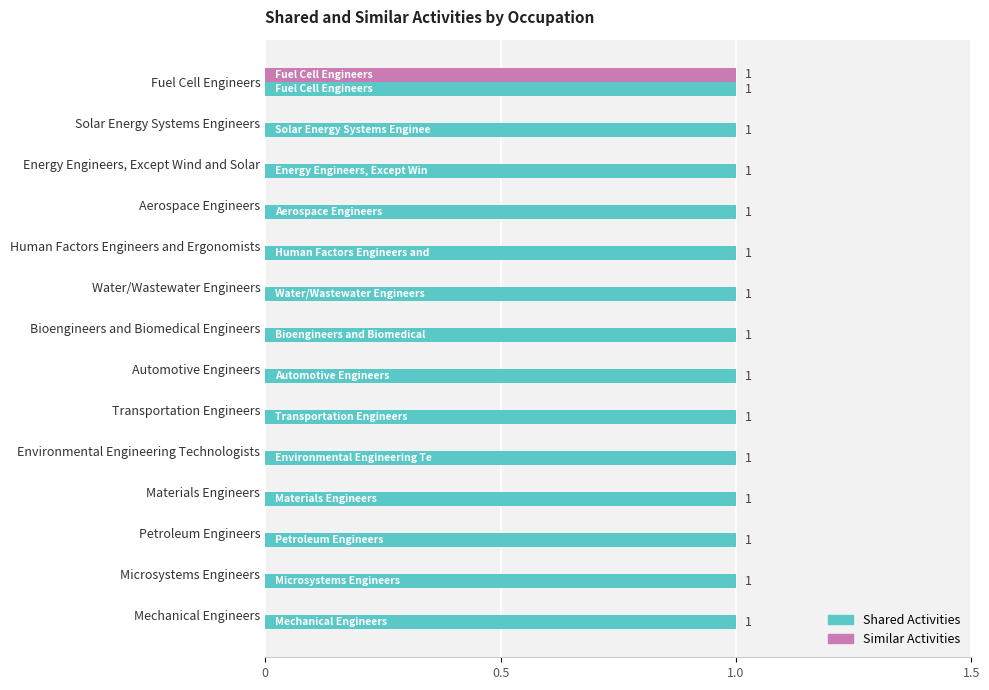

Is the value of Shared Activities at Human Factors Engineers and Ergonomists greater than the value of Similar Activities at Environmental Engineering Technologists?

Yes